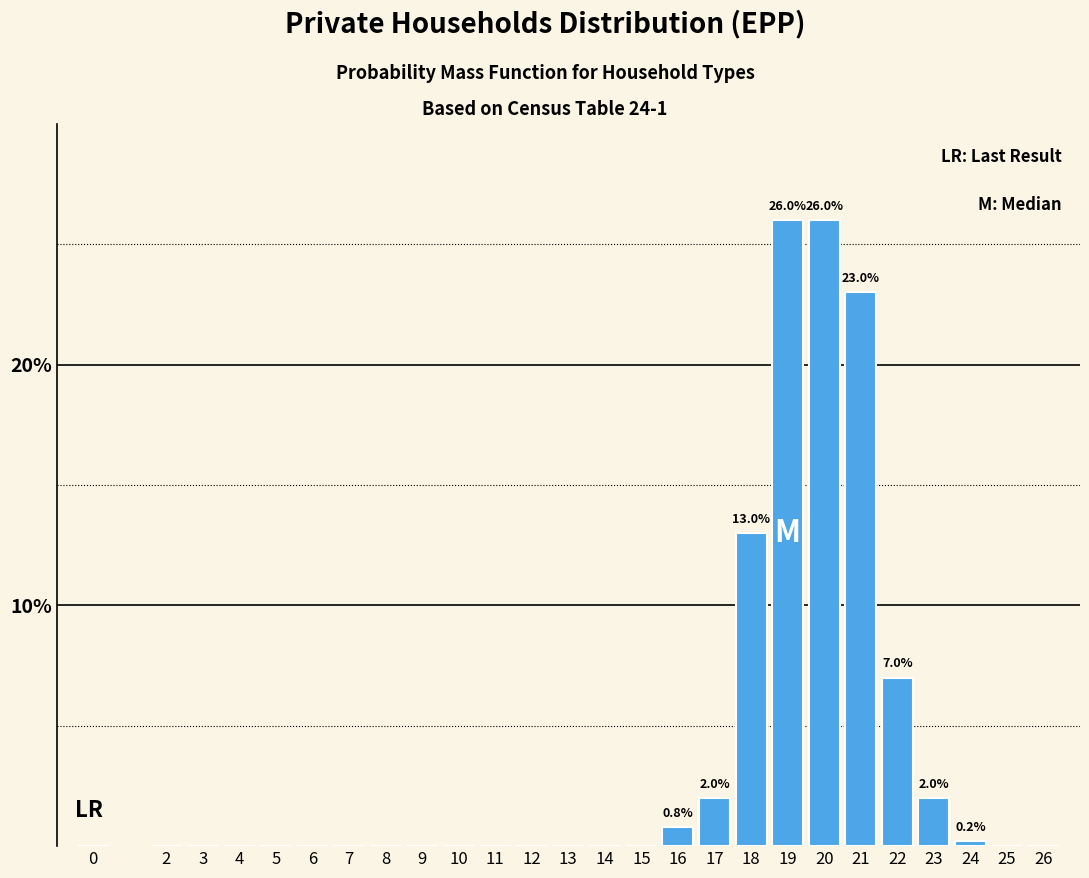

Reading left to right, list all the values displayed in this chart.

0=0.0	2=0.0	3=0.0	4=0.0	5=0.0	6=0.0	7=0.0	8=0.0	9=0.0	10=0.0	11=0.0	12=0.0	13=0.0	14=0.0	15=0.0	16=0.8	17=2.0	18=13.0	19=26.0	20=26.0	21=23.0	22=7.0	23=2.0	24=0.2	25=0.0	26=0.0